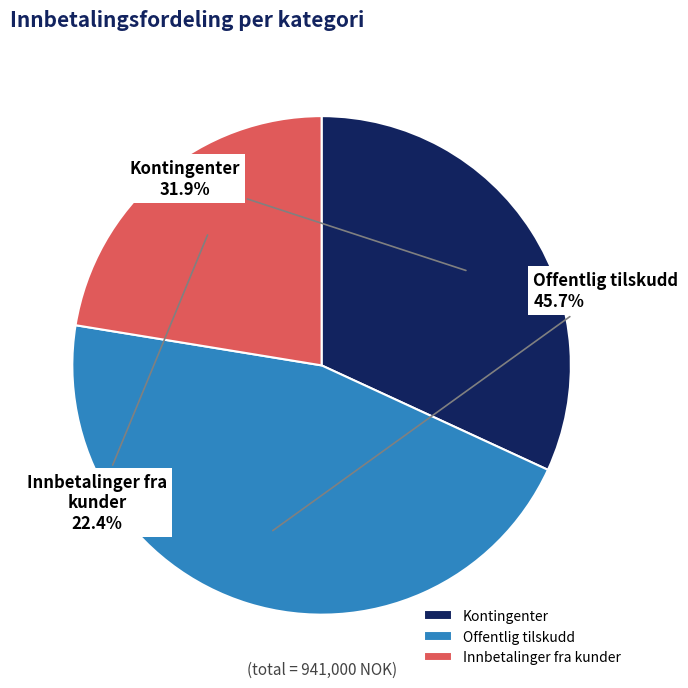

Between Kontingenter and Innbetalinger fra kunder, which is larger?

Kontingenter